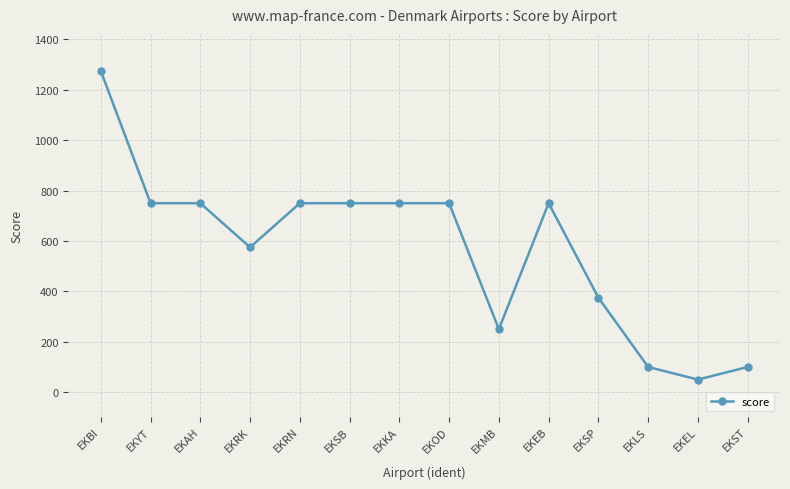

True or false: the data has more than 0 interior local peaks.

True